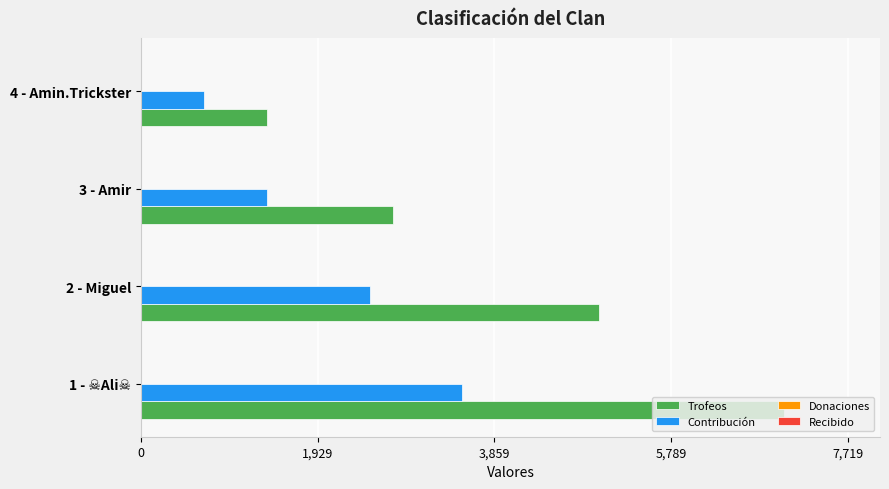

What is the difference between the Trofeos values at 4 - Amin.Trickster and 3 - Amir?

1373